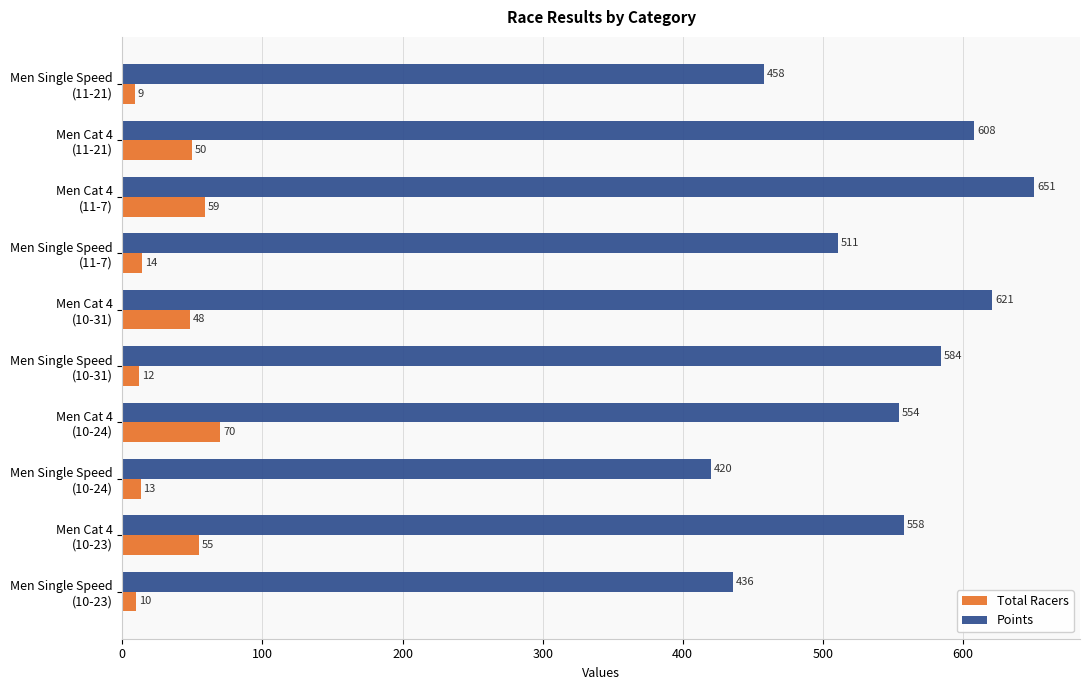

Which series has the largest total across all categories?

Points